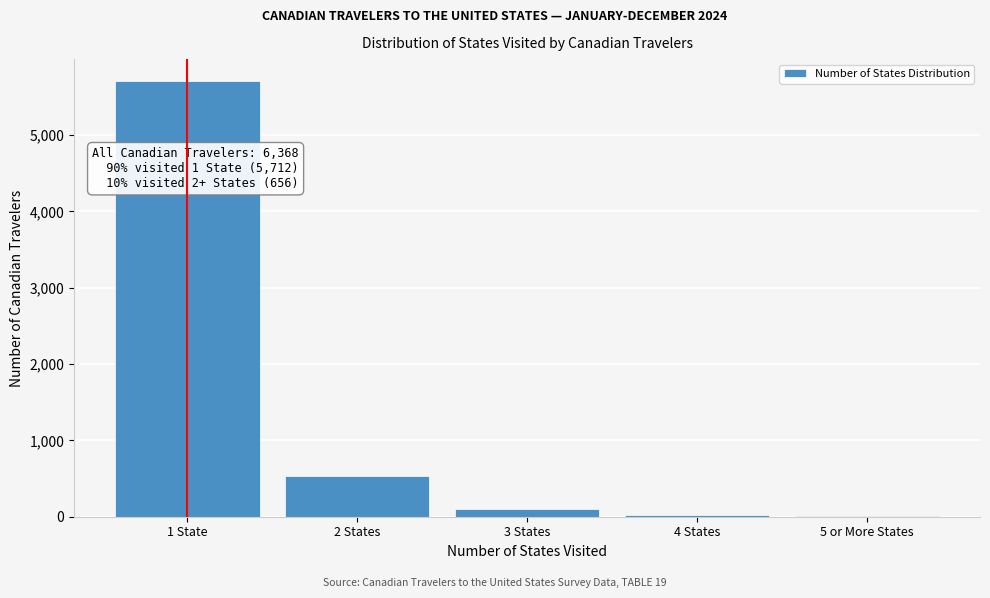

What is the change in value from 1 State to 2 States?

-5183